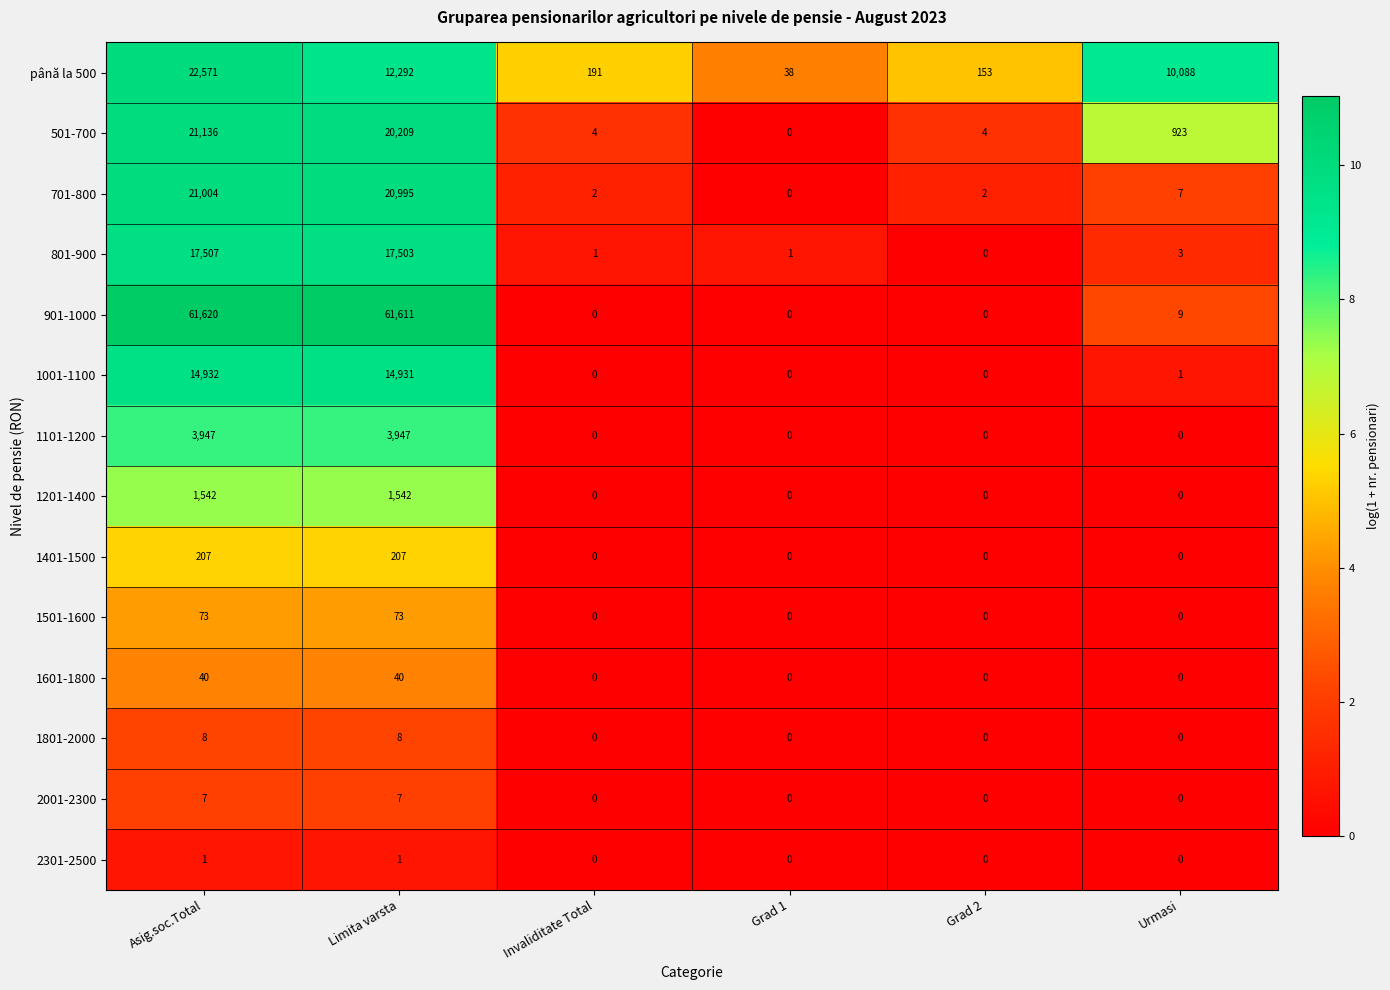

Rank the series by their maximum value, from lowest to highest.

2301-2500, 2001-2300, 1801-2000, 1601-1800, 1501-1600, 1401-1500, 1201-1400, 1101-1200, 1001-1100, 801-900, 701-800, 501-700, până la 500, 901-1000